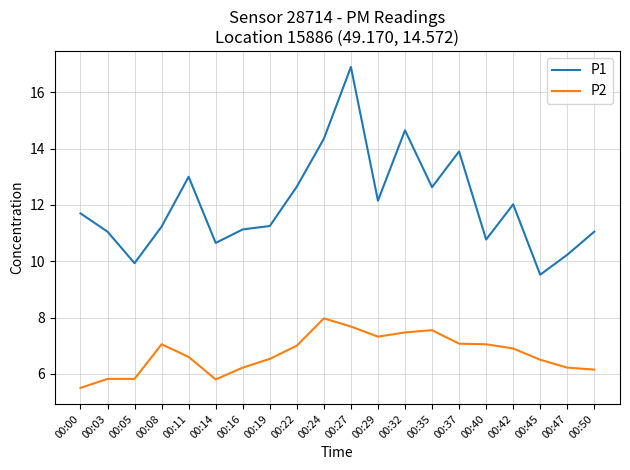

True or false: P2 and P1 cross at least once.

False